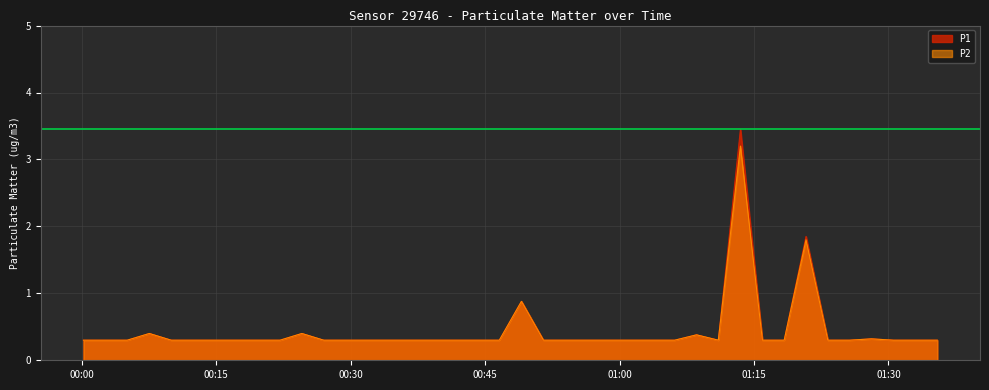

How many categories are shown in the chart?

40